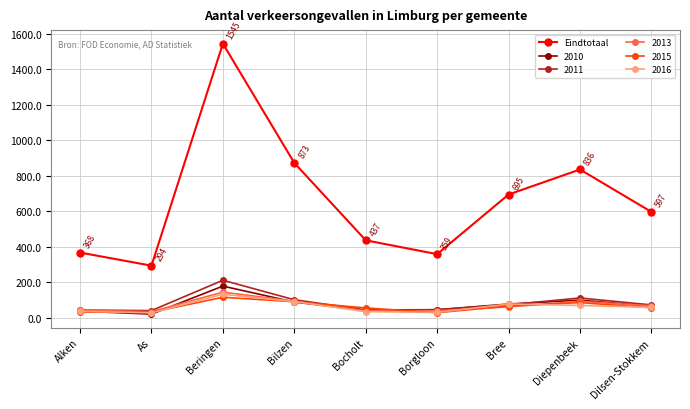

What is the minimum value shown in the chart?

21